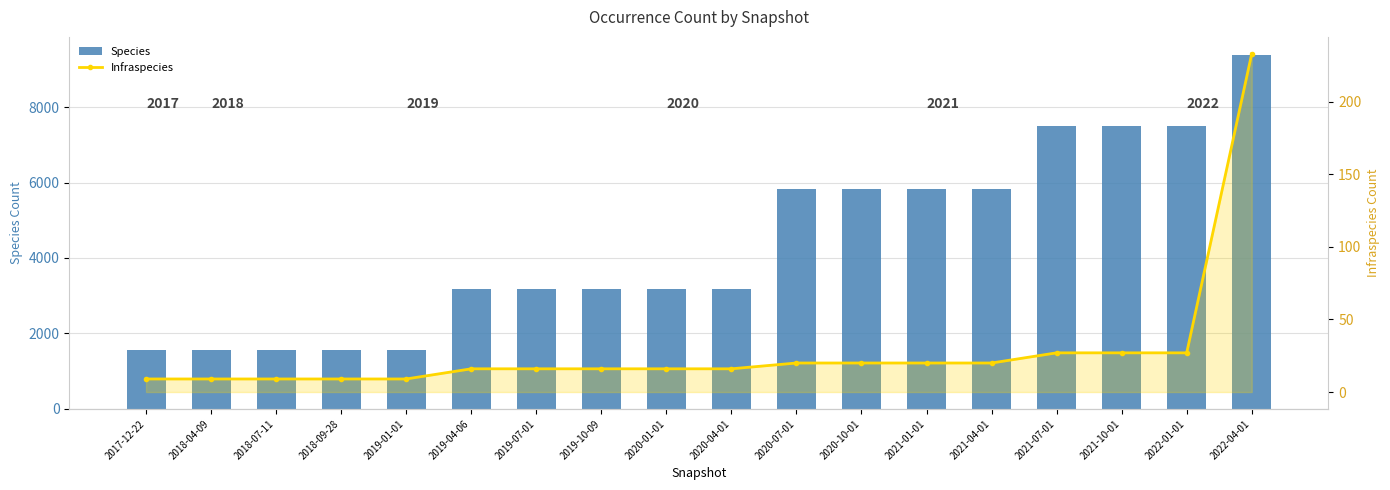

Which series has the largest total across all categories?

Species